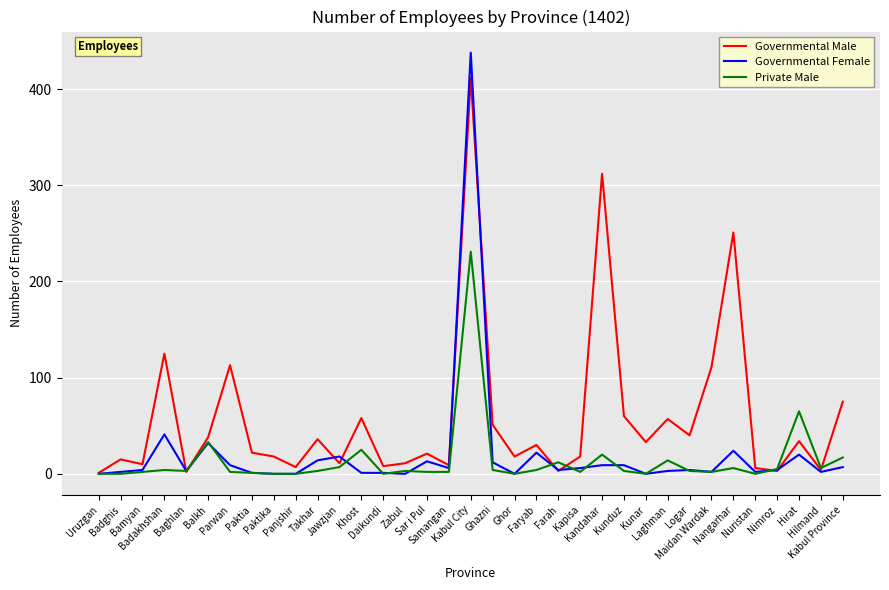

Which series ends up on top after the final intersection of Governmental Female and Private Male?

Private Male